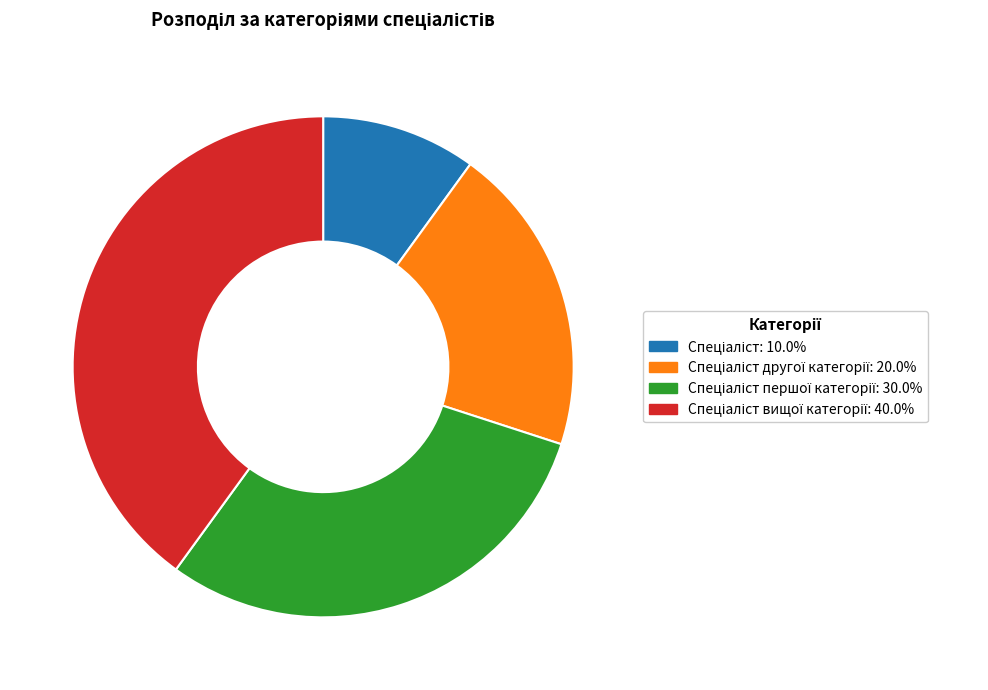

Is there any slice that represents more than half of the pie?

No